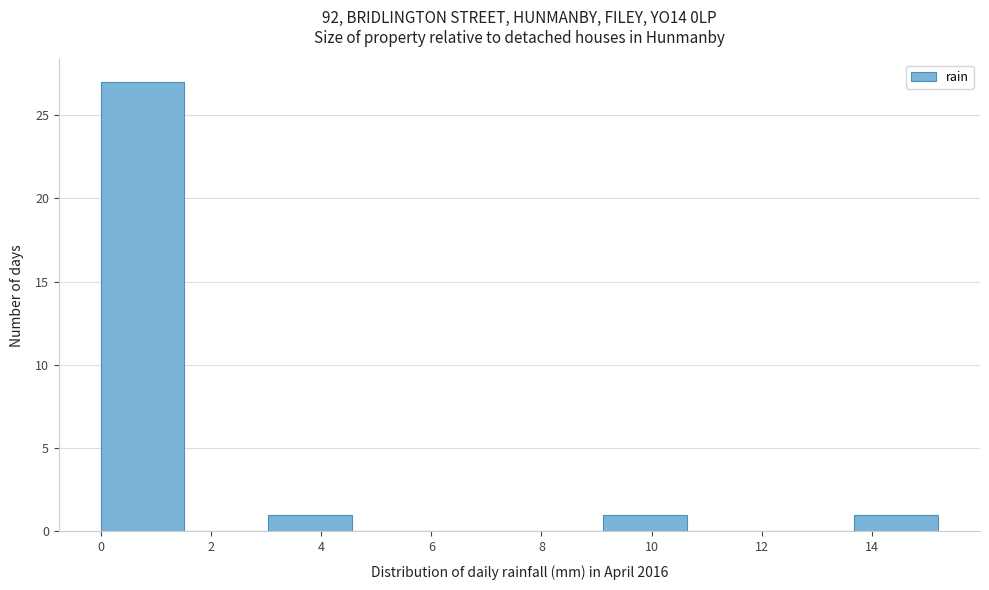

Reading left to right, list every bar in this chart as the range it spans on the x-axis followed by its height. Neither the bar edges nor the heights are printed on the chart, so give them approximately, as read against the axes.

0.00 to 1.52: 27
1.52 to 3.04: 0
3.04 to 4.56: 1
4.56 to 6.08: 0
6.08 to 7.60: 0
7.60 to 9.12: 0
9.12 to 10.64: 1
10.64 to 12.16: 0
12.16 to 13.68: 0
13.68 to 15.20: 1